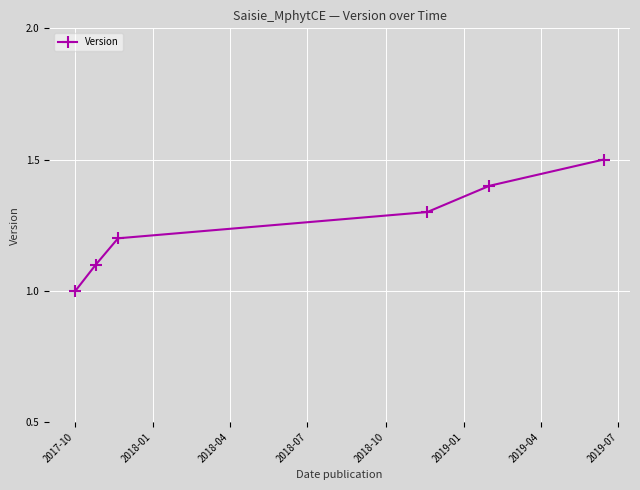

What is the value of the 4th point from the left?

1.3